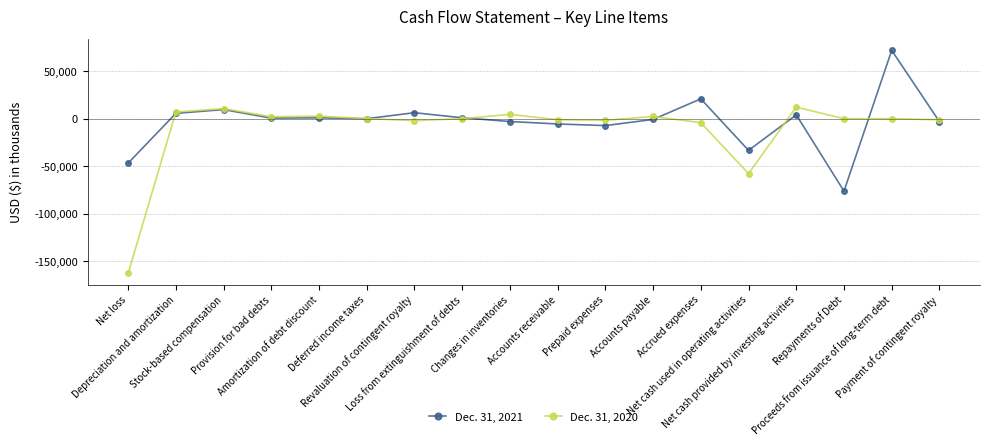

True or false: Dec. 31, 2020 has more than 1 interior local peaks.

True